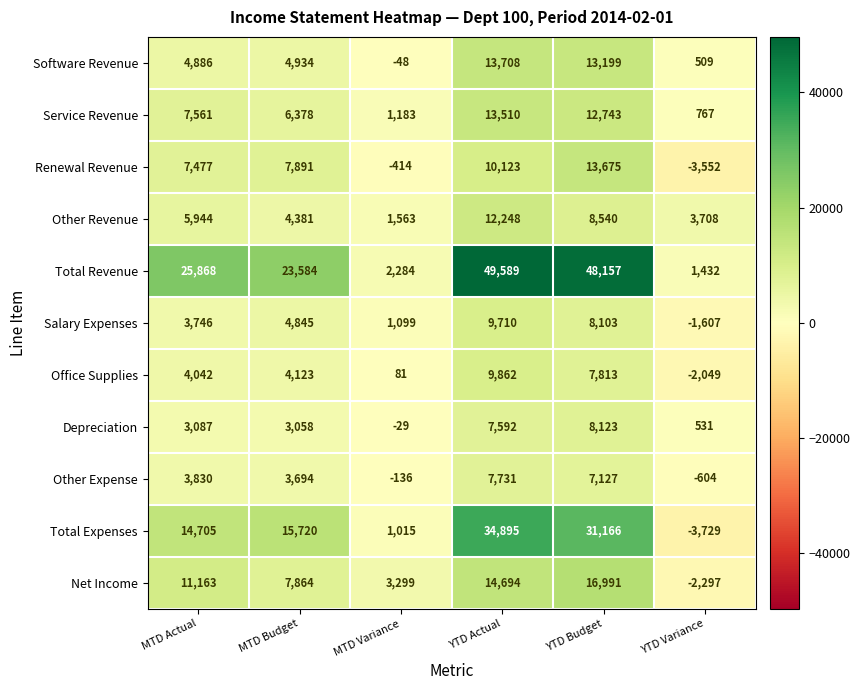

True or false: Total Revenue has a value of 83749 at YTD Actual.

False